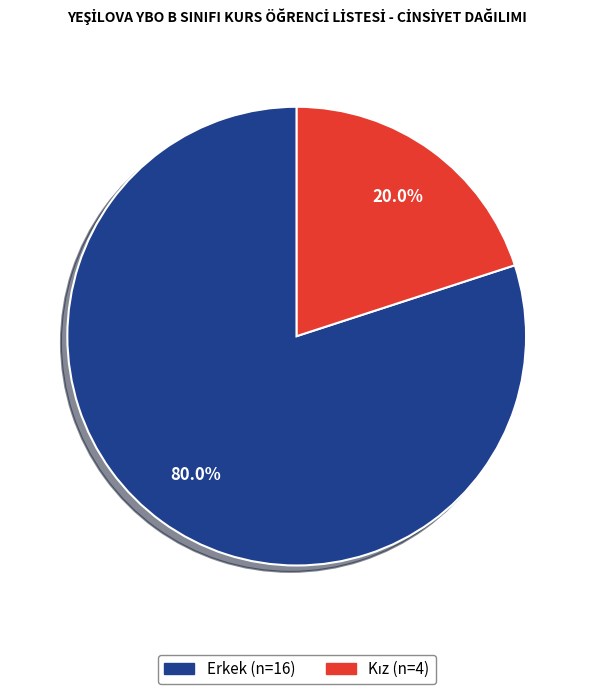

To the nearest percent, what is the difference between the largest and smallest slice percentages?

60%